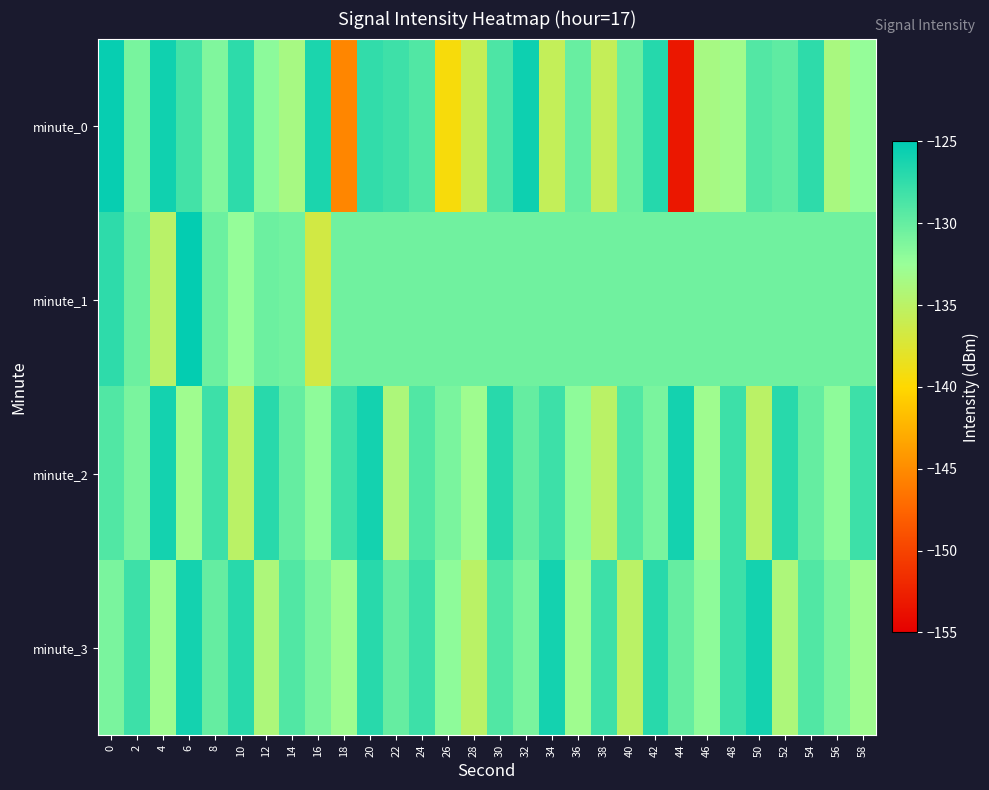

Between 34 and 20, which is larger?

20